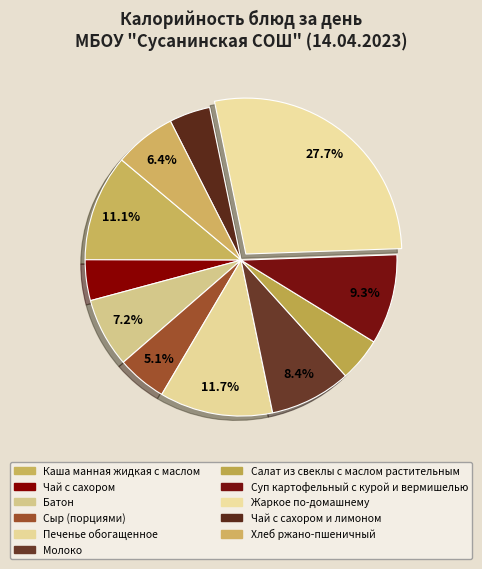

Does any single category account for the majority?

No